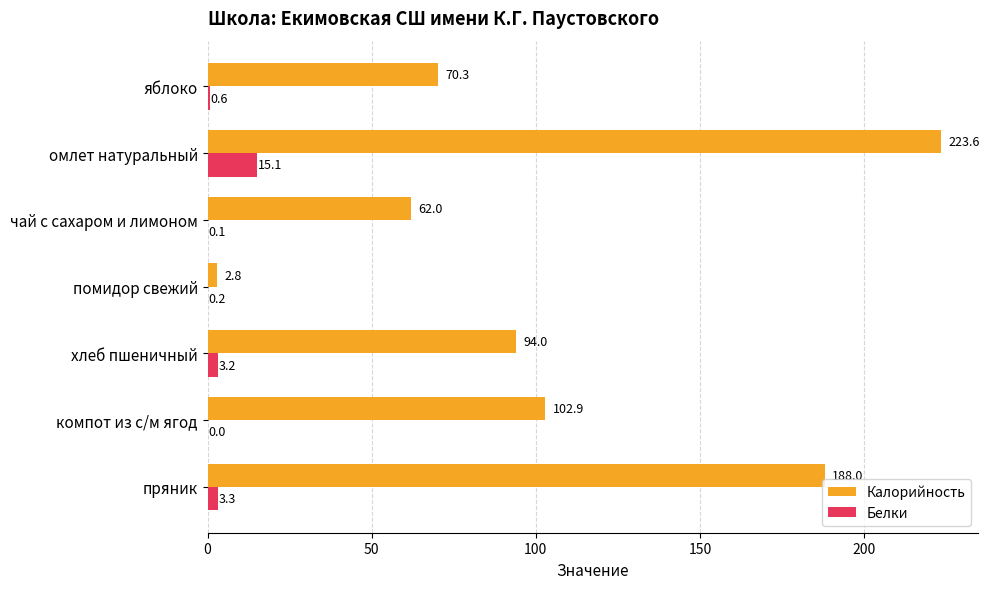

True or false: Калорийность has a value of 147.9 at омлет натуральный.

False